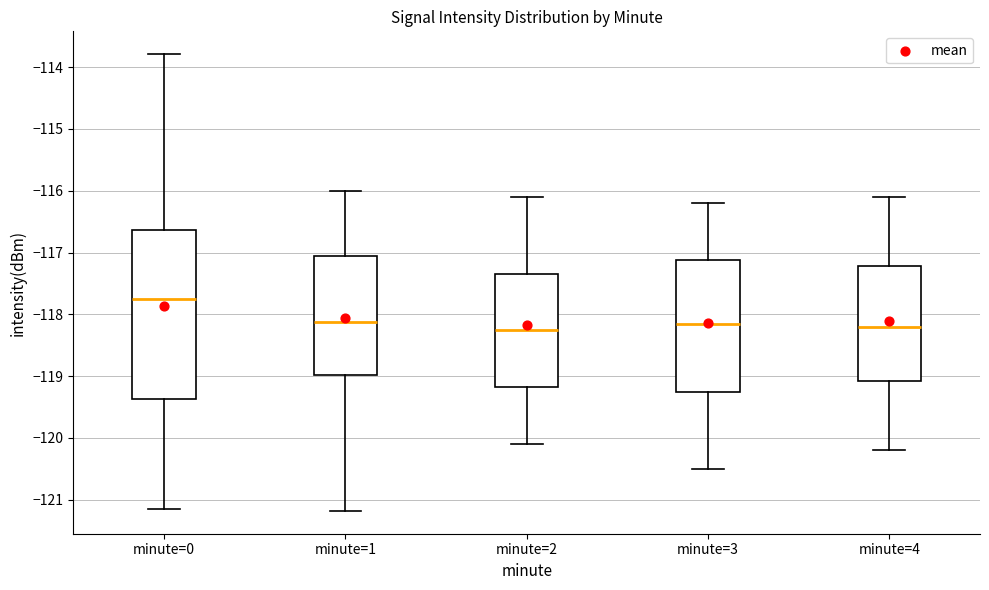

Reading left to right, read every box against the y-axis: the position of its median line, the range the box covers, and the ends of its whiskers. The values are not printed on the chart, so give them approximately, as read against the axis.

minute=0: median -117.8, box -119.4 to -116.6, whiskers -121.2 to -113.8
minute=1: median -118.1, box -119.0 to -117.0, whiskers -121.2 to -116.0
minute=2: median -118.2, box -119.2 to -117.3, whiskers -120.1 to -116.1
minute=3: median -118.1, box -119.2 to -117.1, whiskers -120.5 to -116.2
minute=4: median -118.2, box -119.1 to -117.2, whiskers -120.2 to -116.1